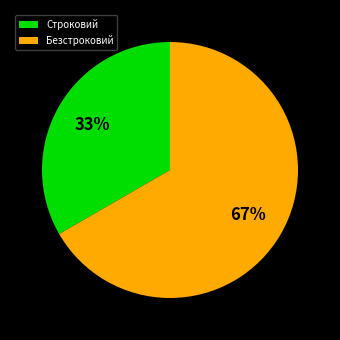

To the nearest percent, what is the combined percentage of Безстроковий and Строковий?

100%